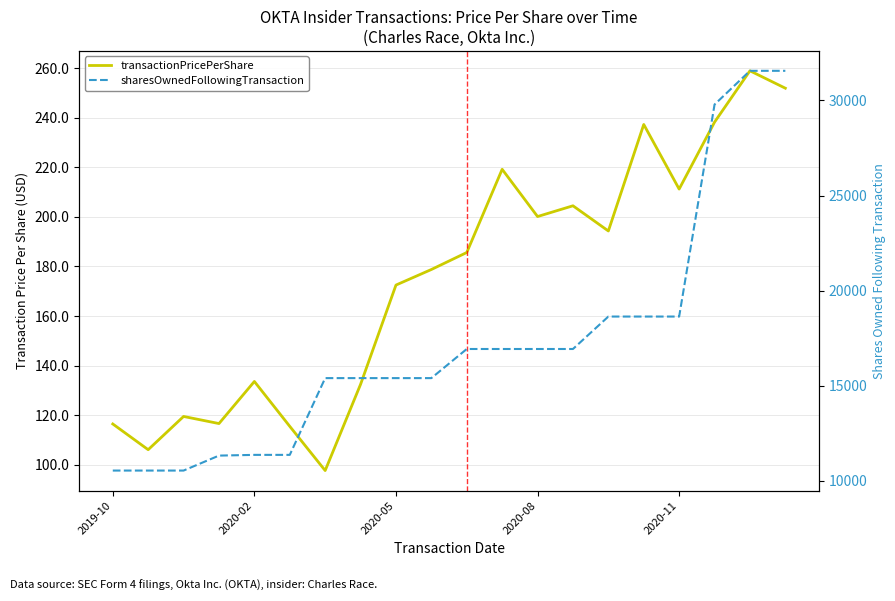

Is it true that transactionPricePerShare equals 321.5 at 13?

False